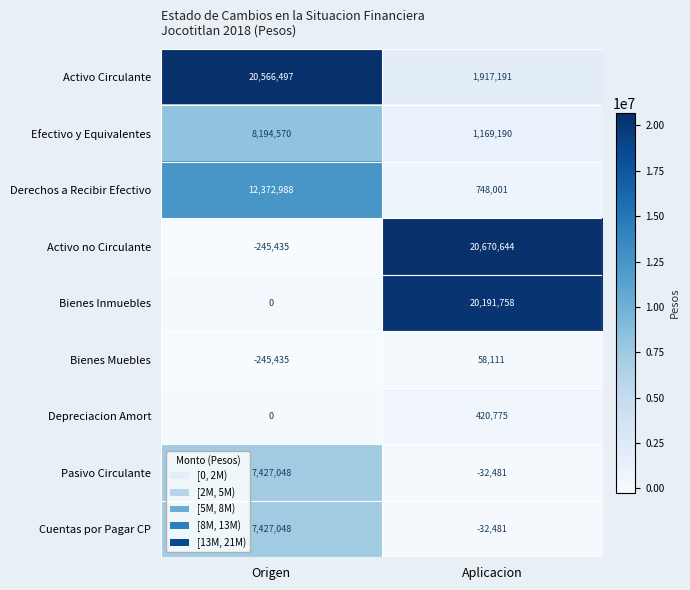

List the labels in order of Activo no Circulante value, smallest first.

Origen, Aplicacion